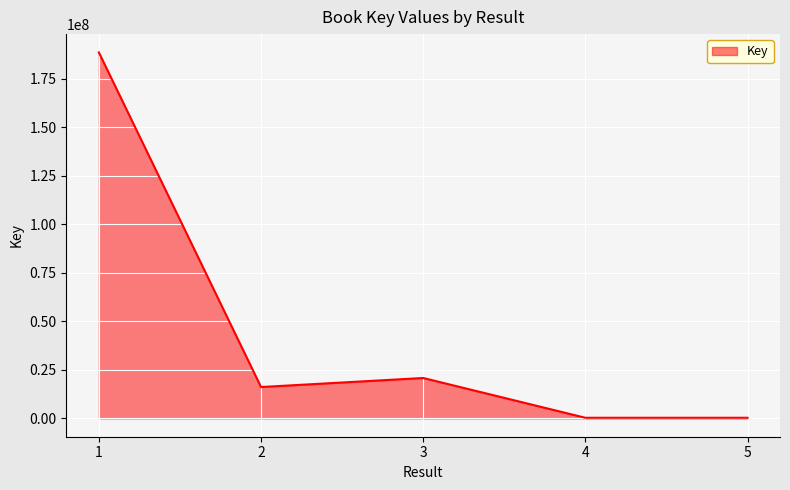

What is the maximum value shown in the chart?

188546774